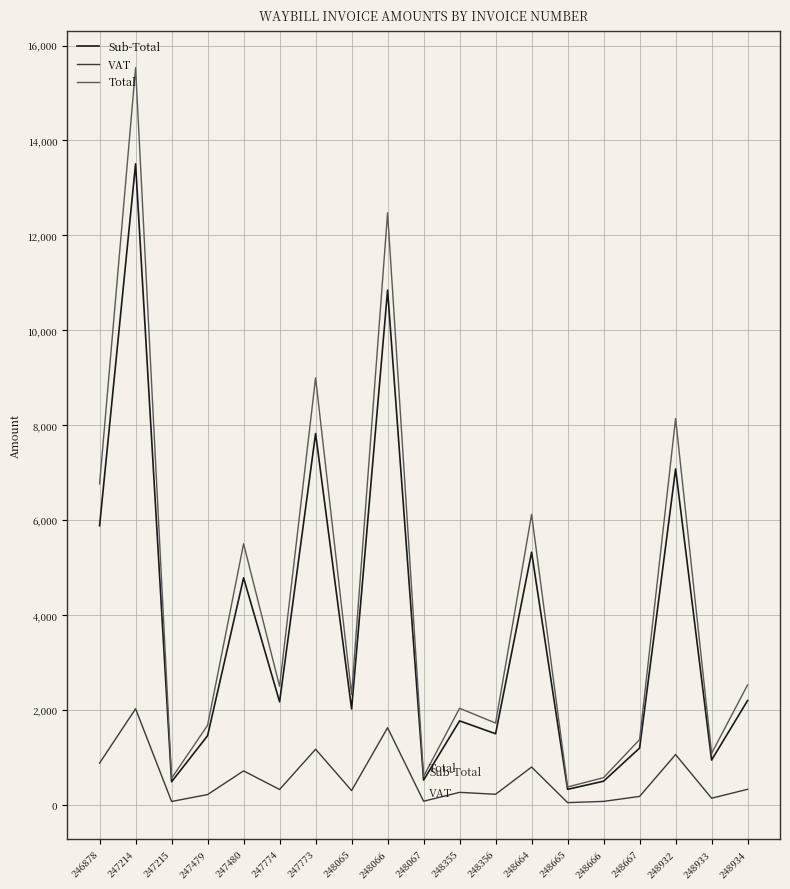

The Sub-Total series shows 1198.8 at 248667. True or false?

True